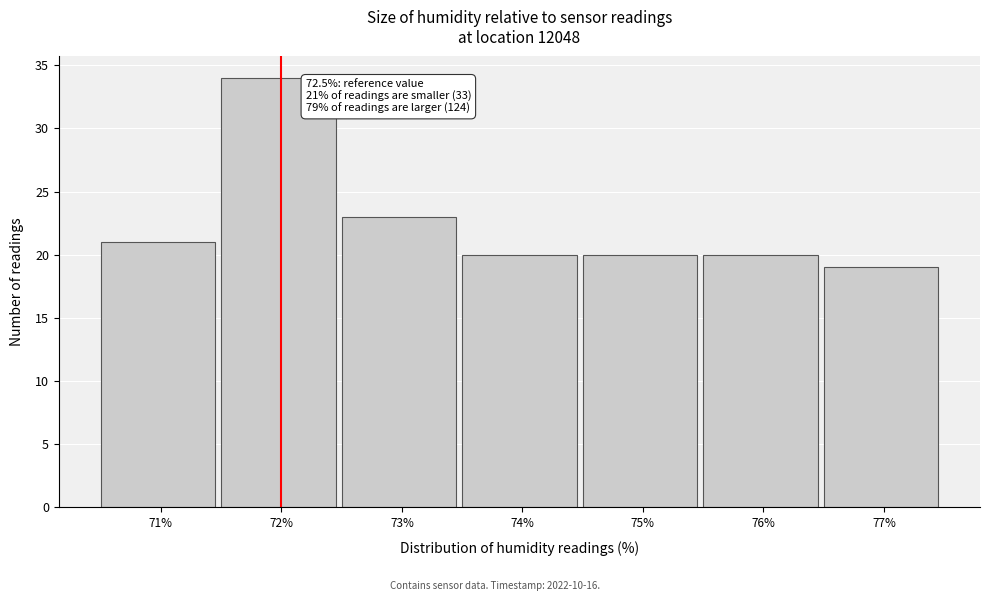

Reading left to right, transcribe all the data shown in this chart.

21	34	23	20	20	20	19